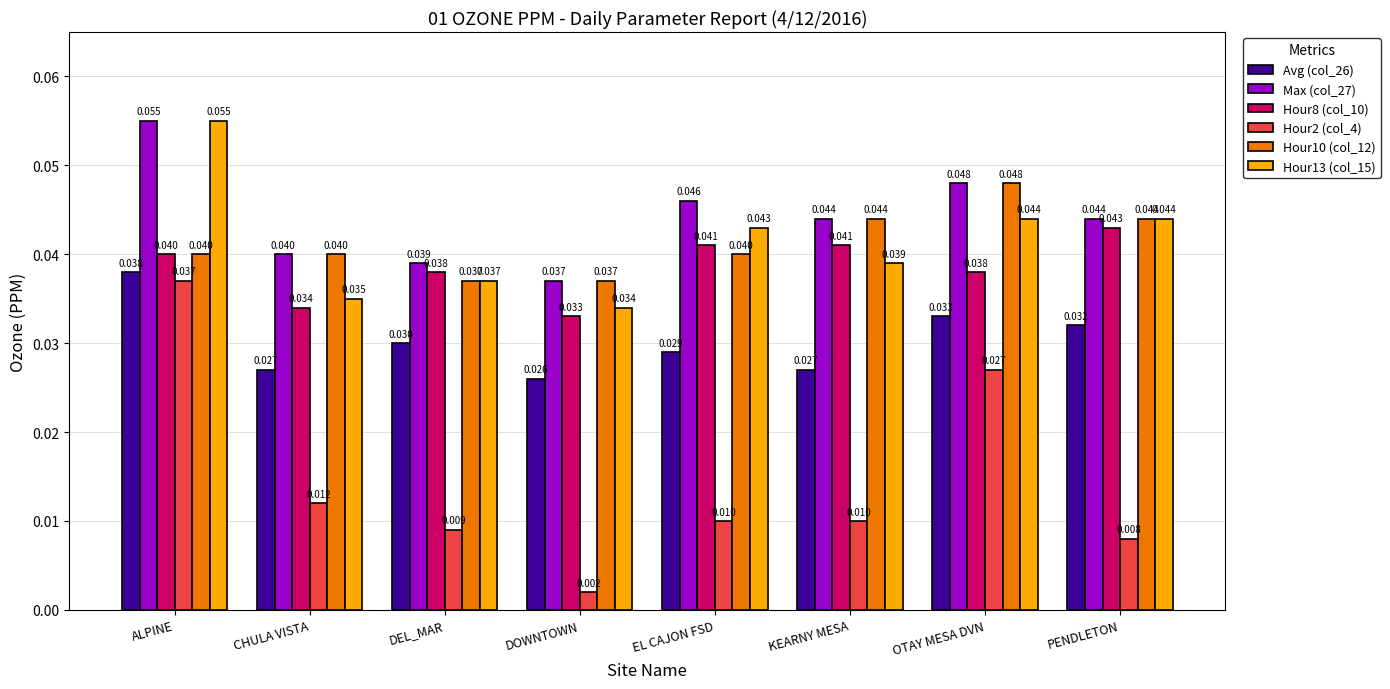

At which category is the sum across all series the highest?

ALPINE